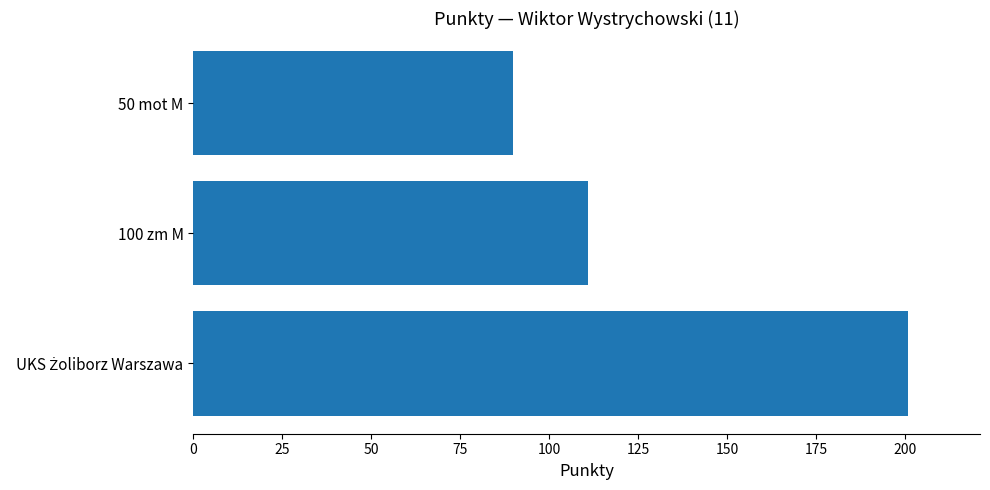

Which category has the lowest value across all series?

50 mot M